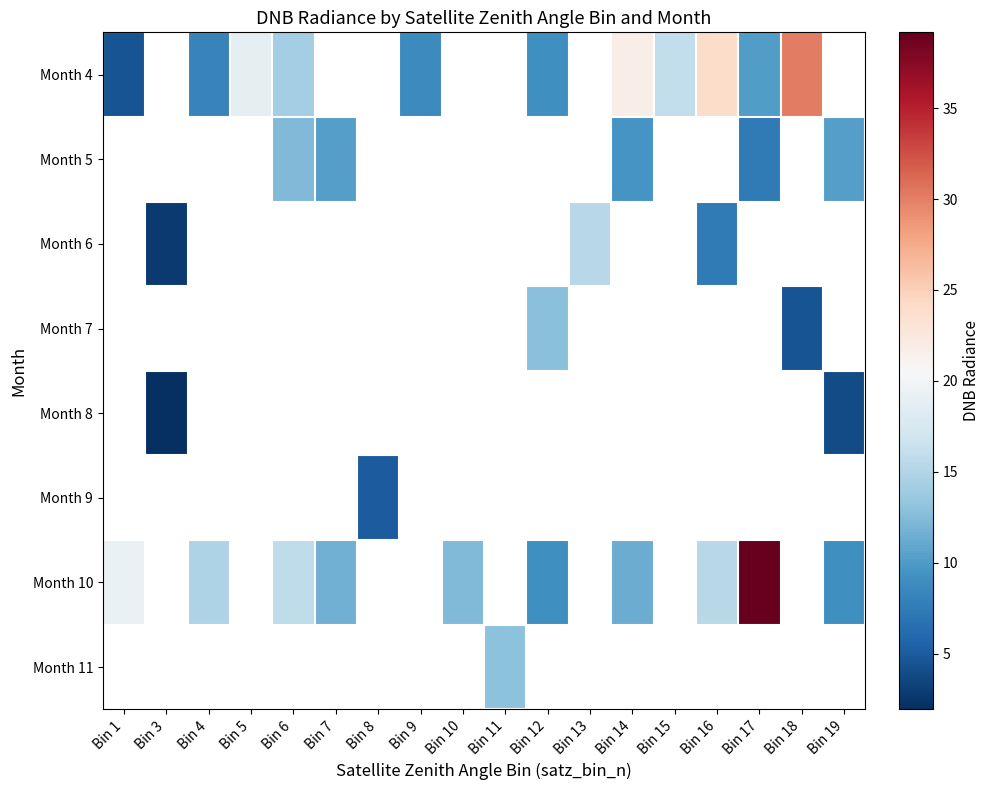

What is the spread (max minus min) of values at Bin 14?

12.2